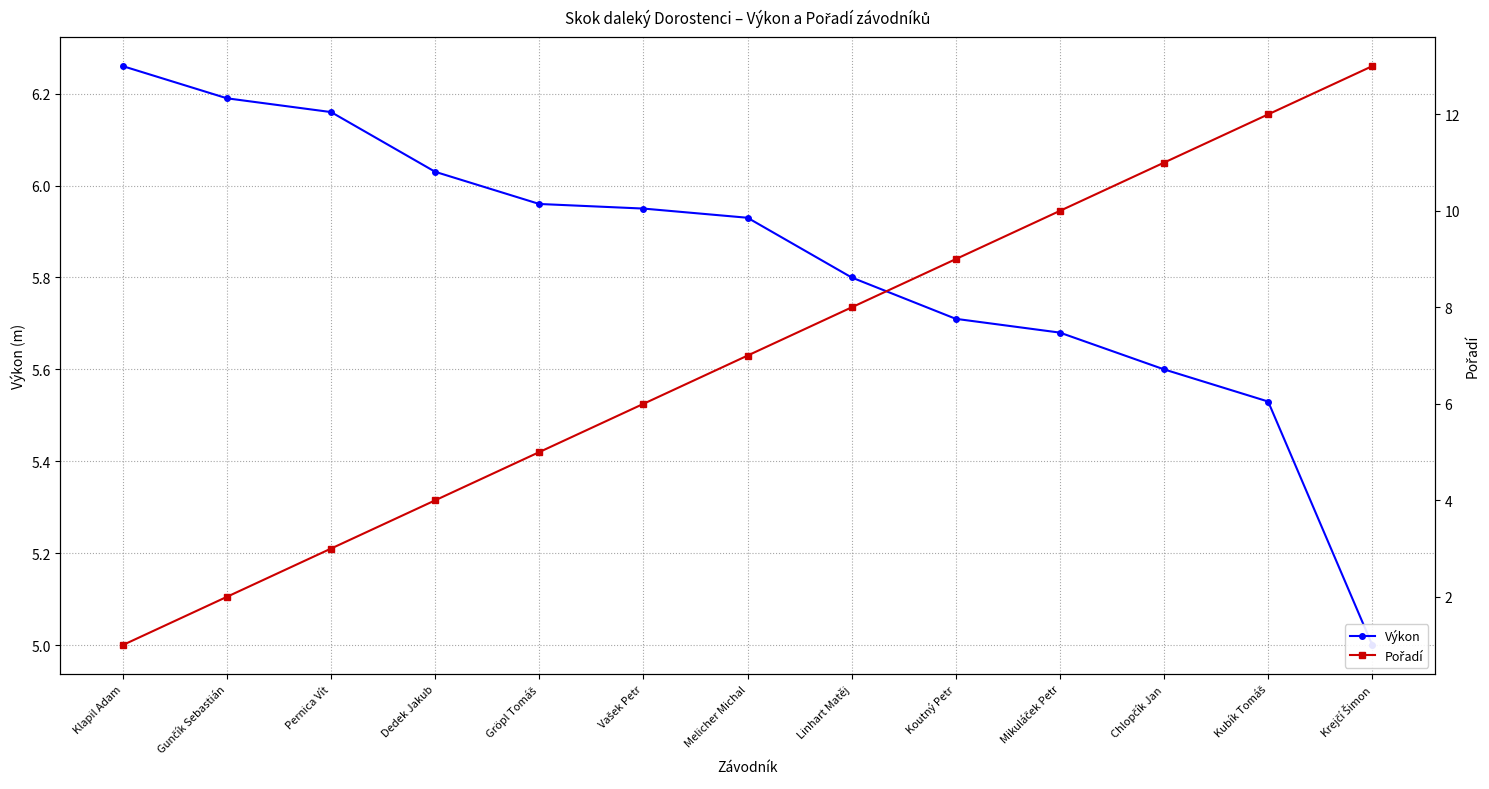

What are all the series names shown in the legend?

Výkon, Pořadí